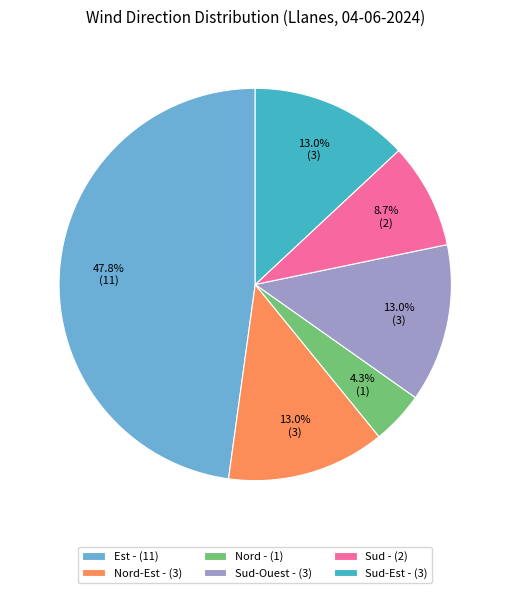

Approximately how many times larger is the value at Sud - (2) compared to Nord-Est - (3)?

0.7